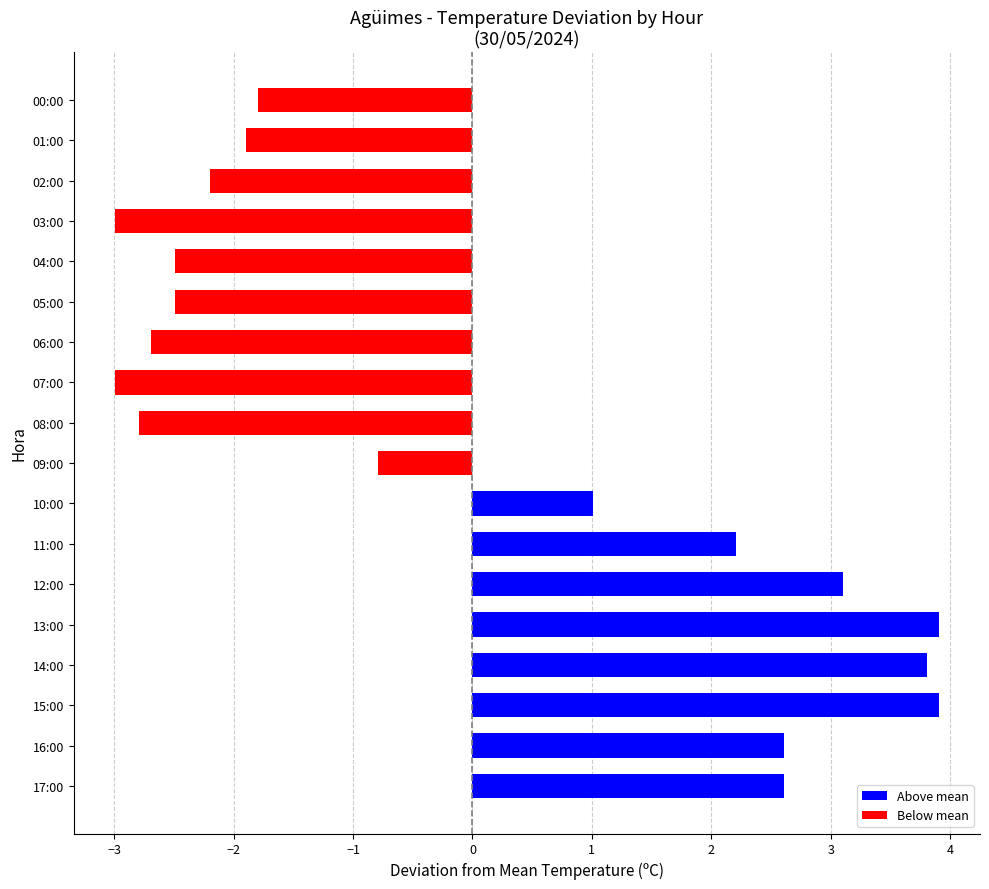

What is the difference between the maximum and minimum values?

6.9